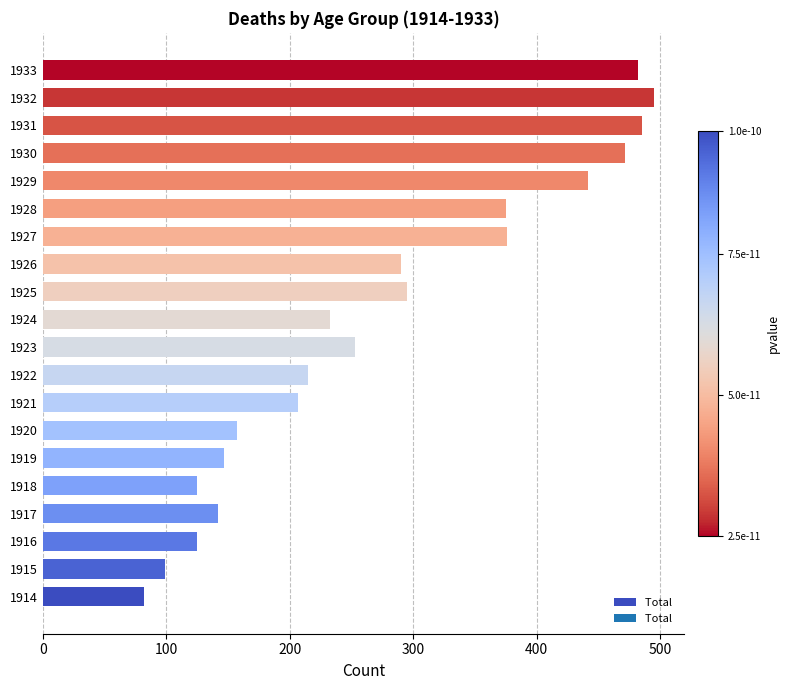

How many distinct data groups are displayed?

1